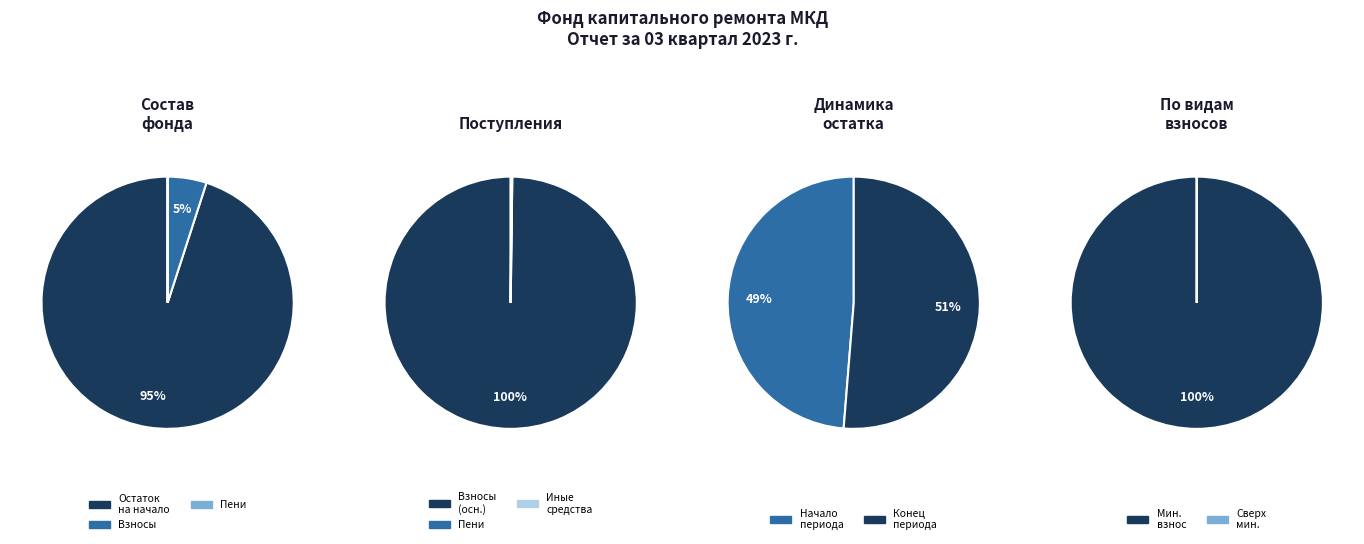

Which slice is the largest?

Остаток на конец